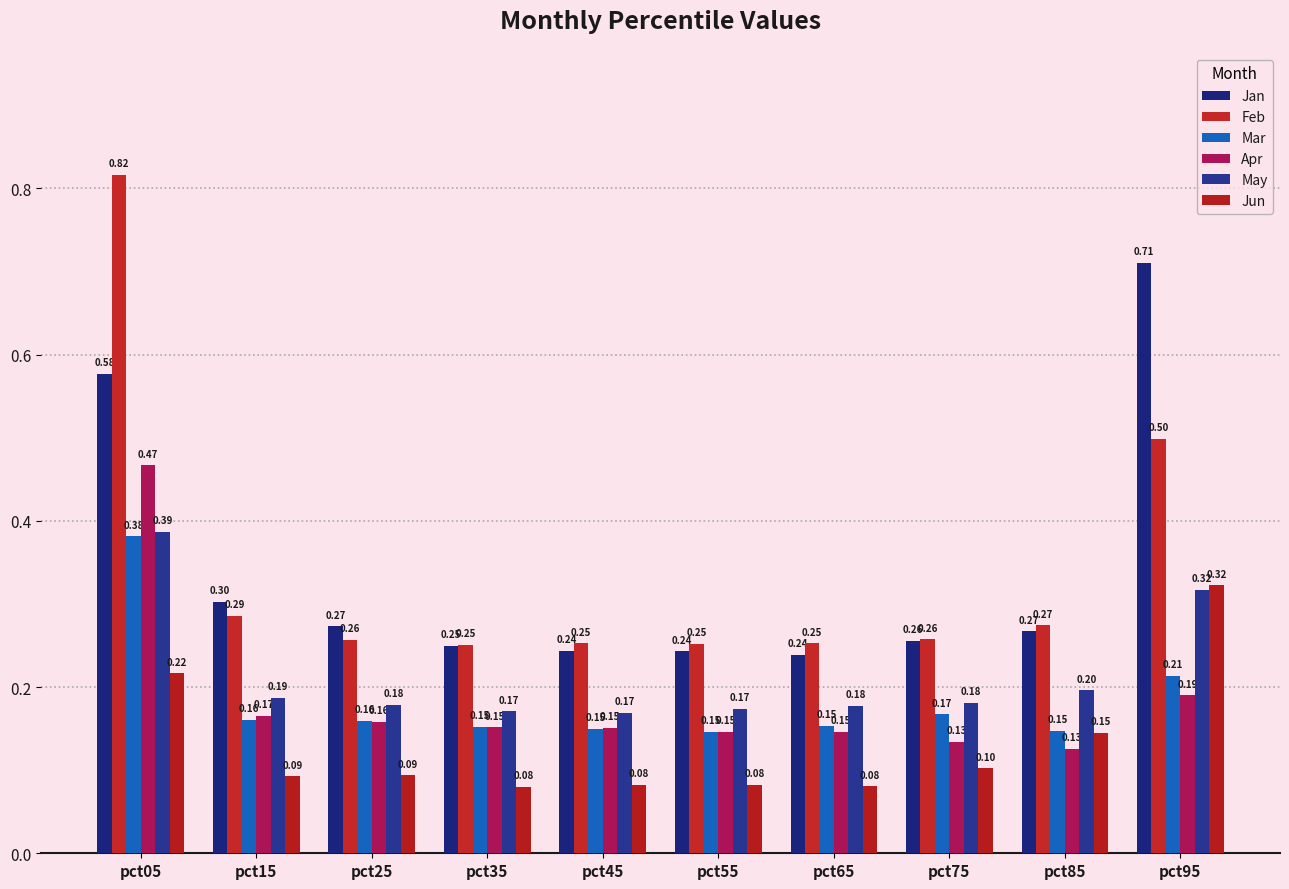

What are all the series names shown in the legend?

Jan, Feb, Mar, Apr, May, Jun